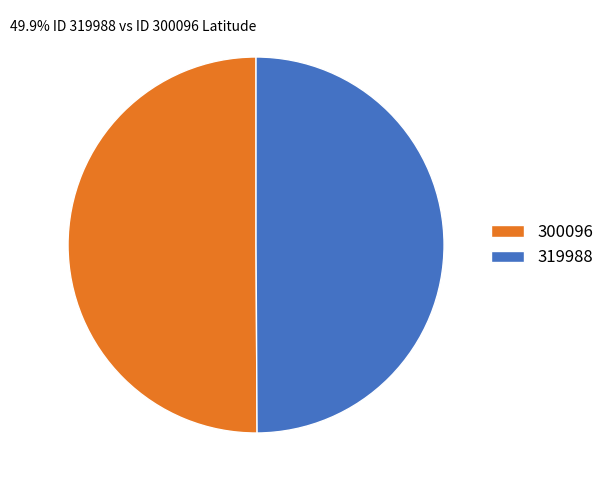

How many segments does this pie chart have?

2